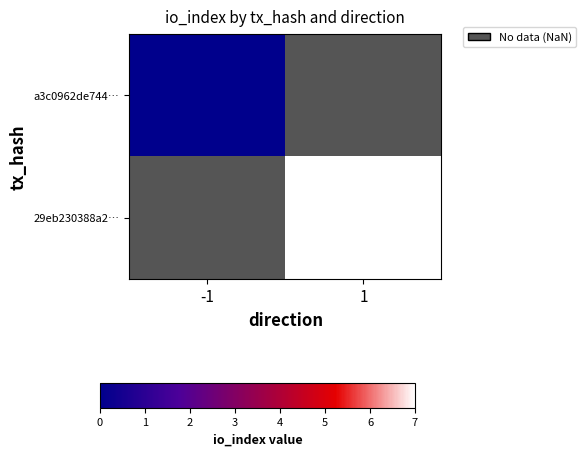

At 1, list the series in order from largest to smallest.

a3c0962de744…, 29eb230388a2…